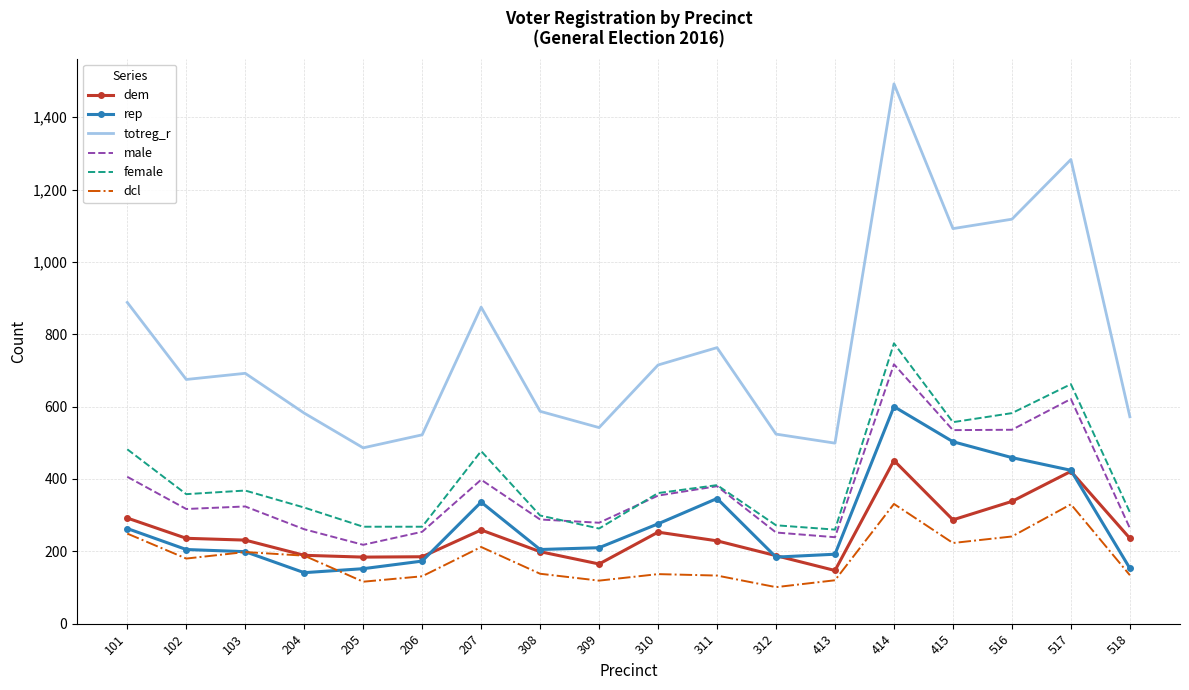

At which category is the sum across all series the highest?

414